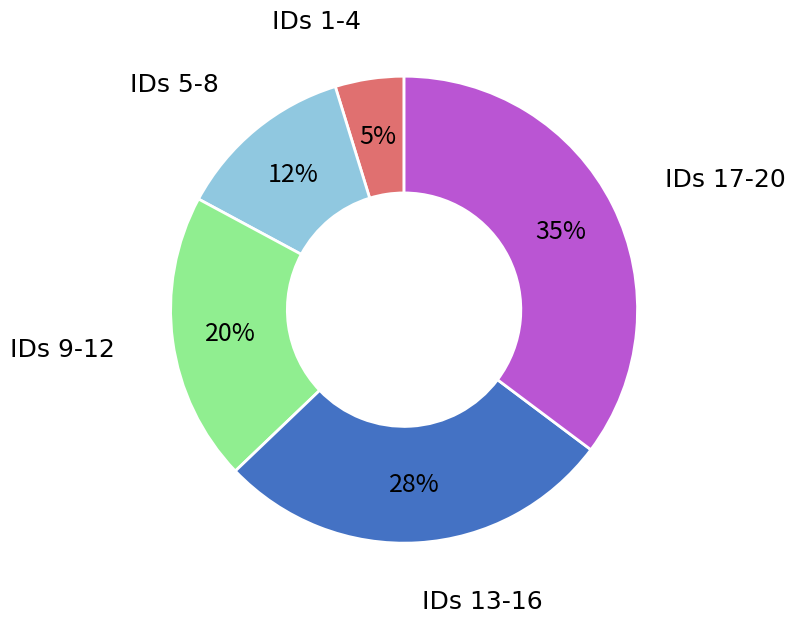

To the nearest percent, what percentage of the pie is IDs 17-20?

35%